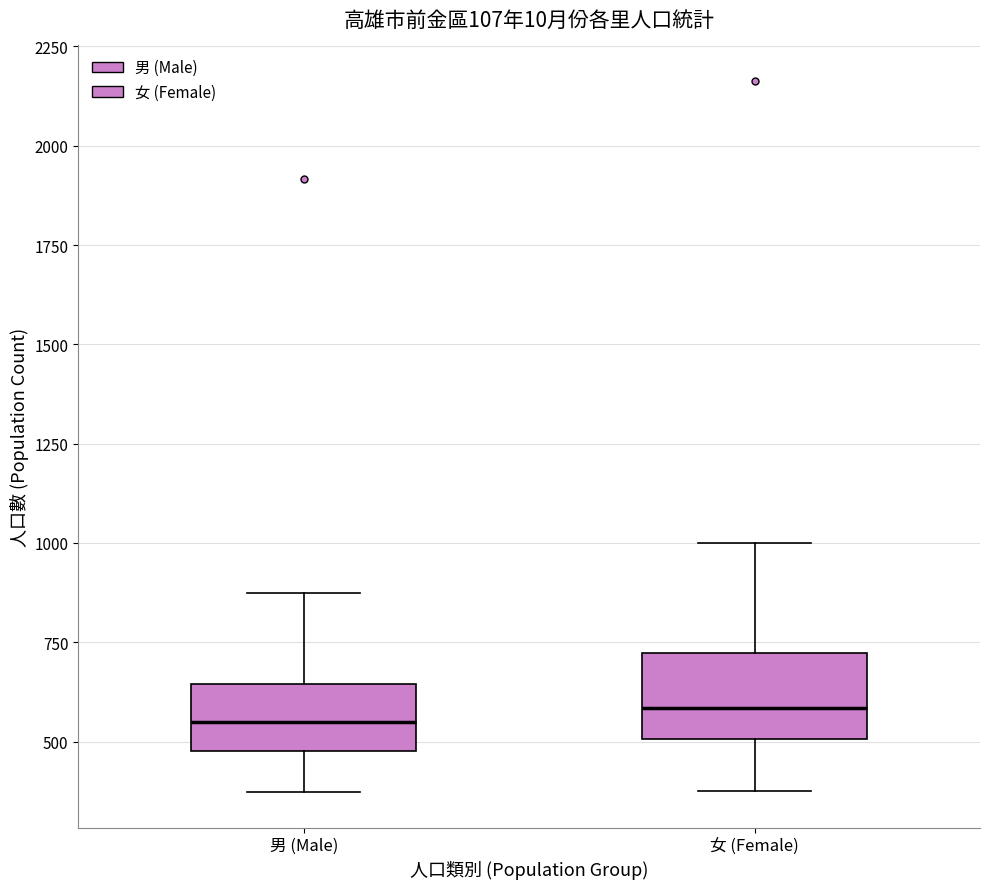

Reading left to right, transcribe this box plot: for each box, give where its median line is, the range the box spans, and where its two whiskers end, as read against the y-axis. The values are not printed on the chart, so give them approximately, as read against the axis.

男 (Male): median 550, box 500 to 650, whiskers 350 to 850
女 (Female): median 600, box 500 to 700, whiskers 400 to 1000